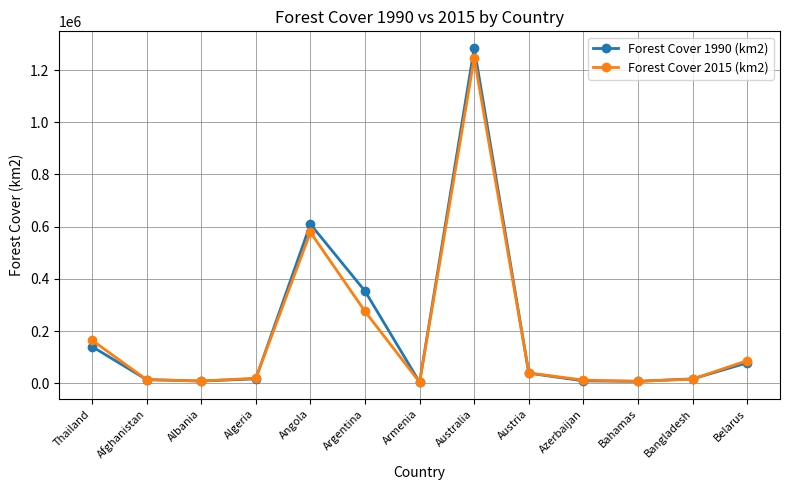

True or false: Forest Cover 2015 (km2) has a value of 275259.6 at Argentina.

True